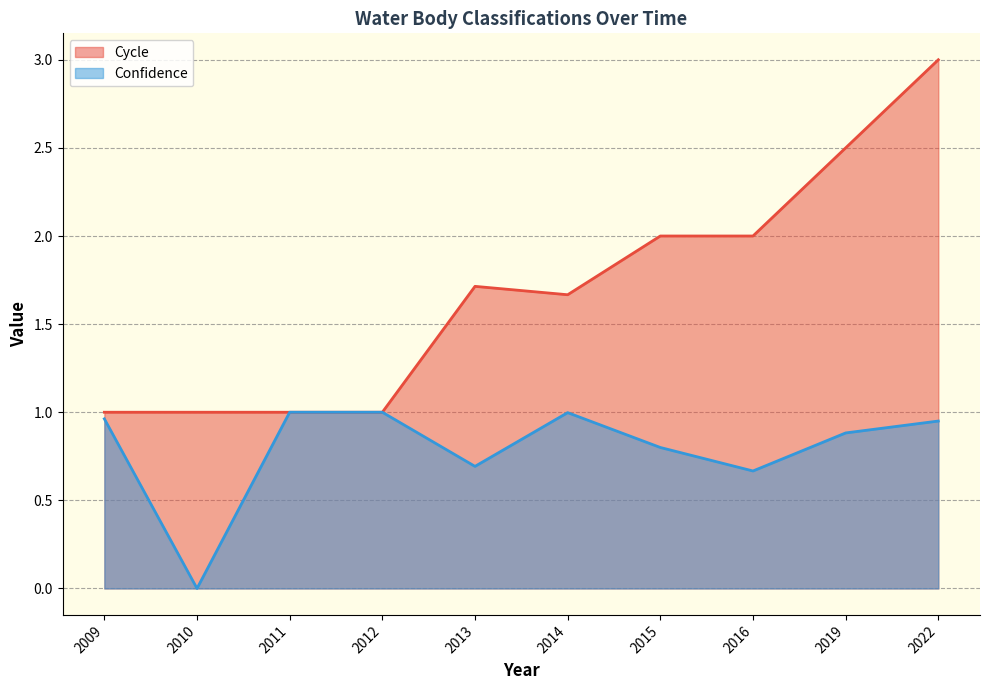

Which label corresponds to the largest value in the chart?

2022